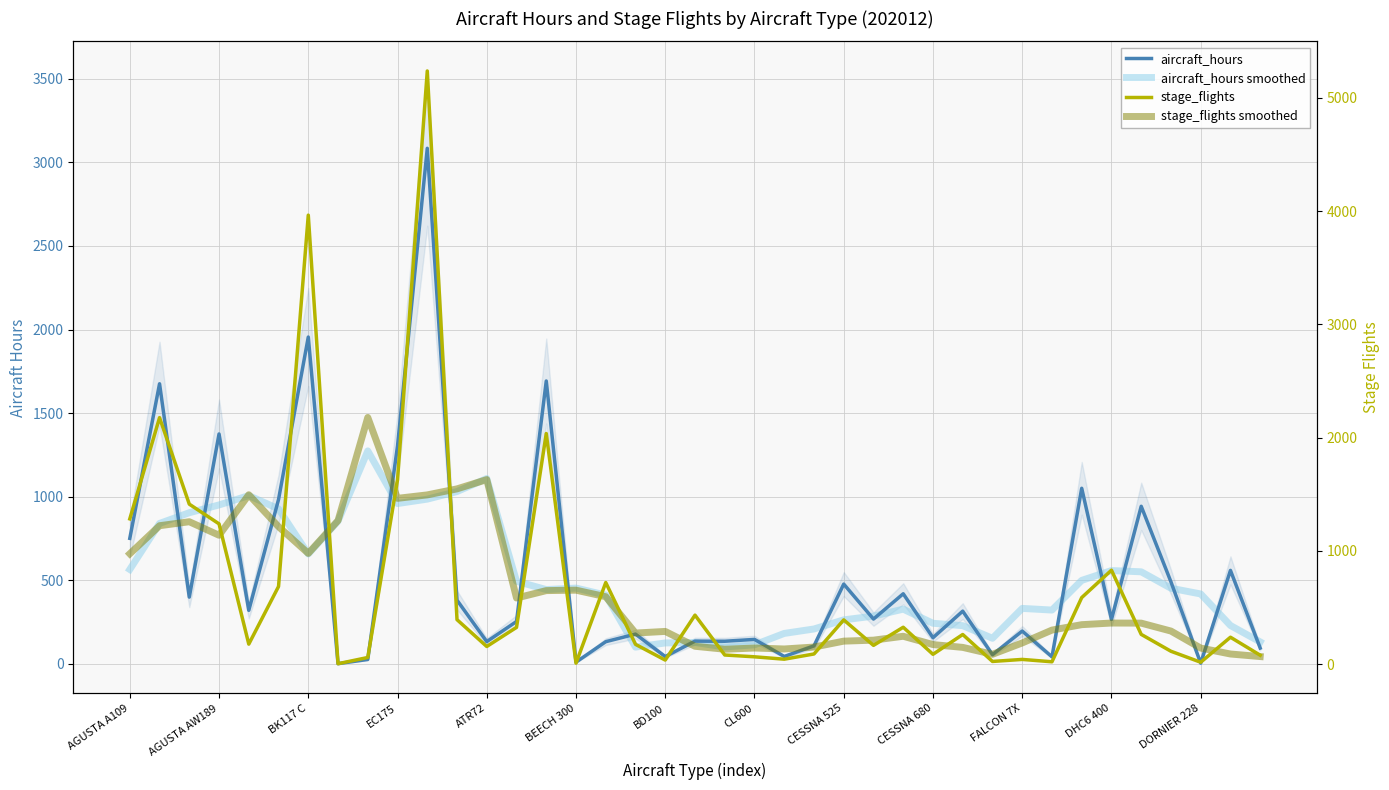

True or false: aircraft_hours and aircraft_hours smoothed cross at least once.

True